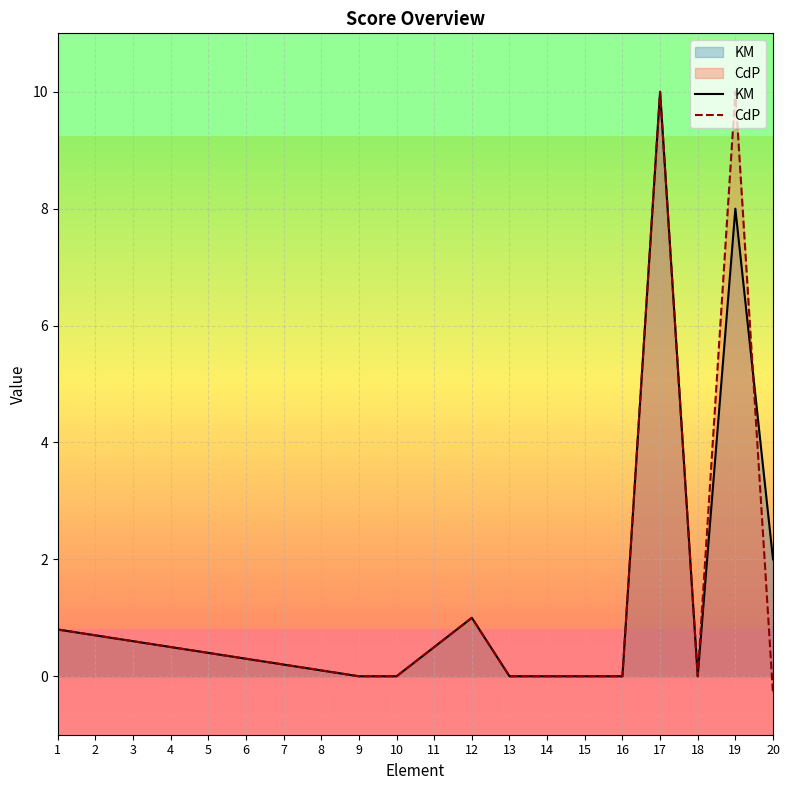

What is the greatest value displayed?

10.0